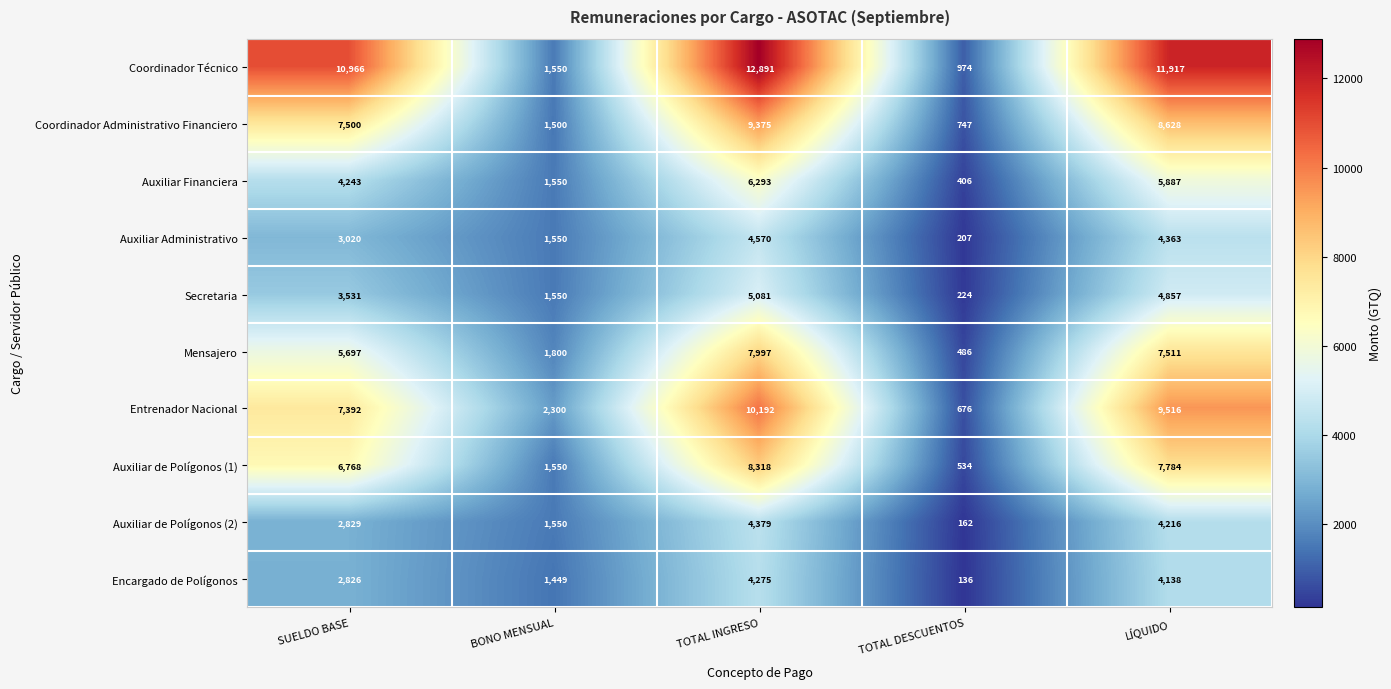

Where is Entrenador Nacional nearest to the value 5434?

SUELDO BASE